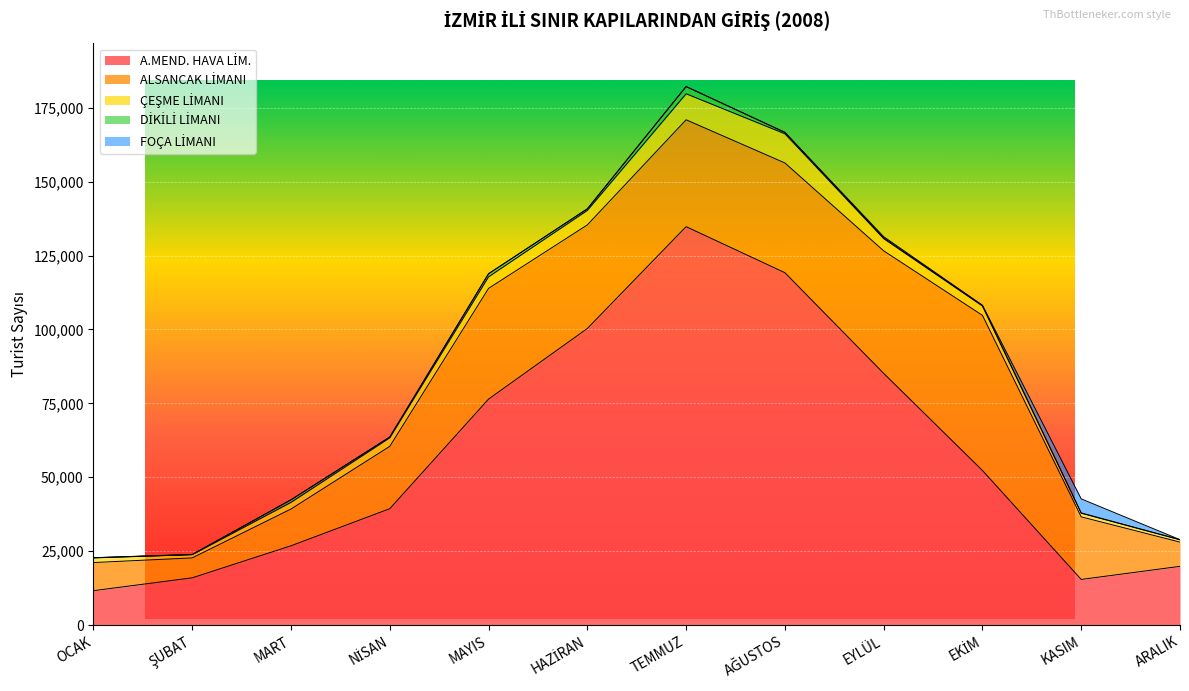

The value of A.MEND. HAVA LİM. at TEMMUZ is 77283. True or false?

False